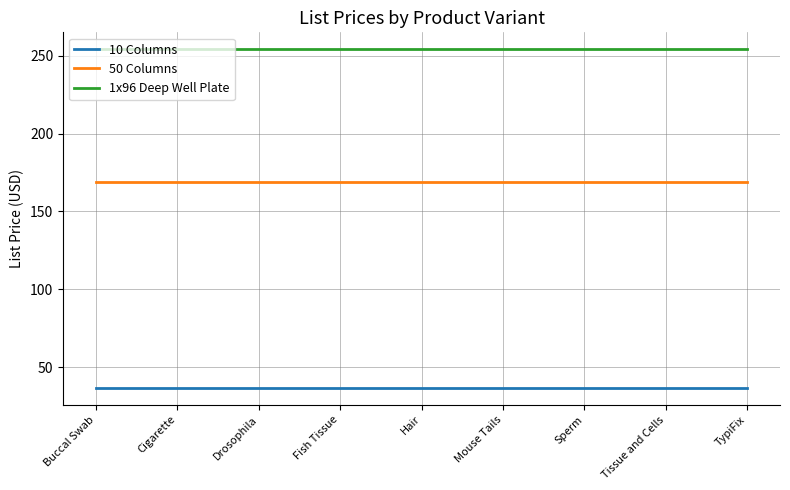

What is the minimum value for 1x96 Deep Well Plate?

254.1